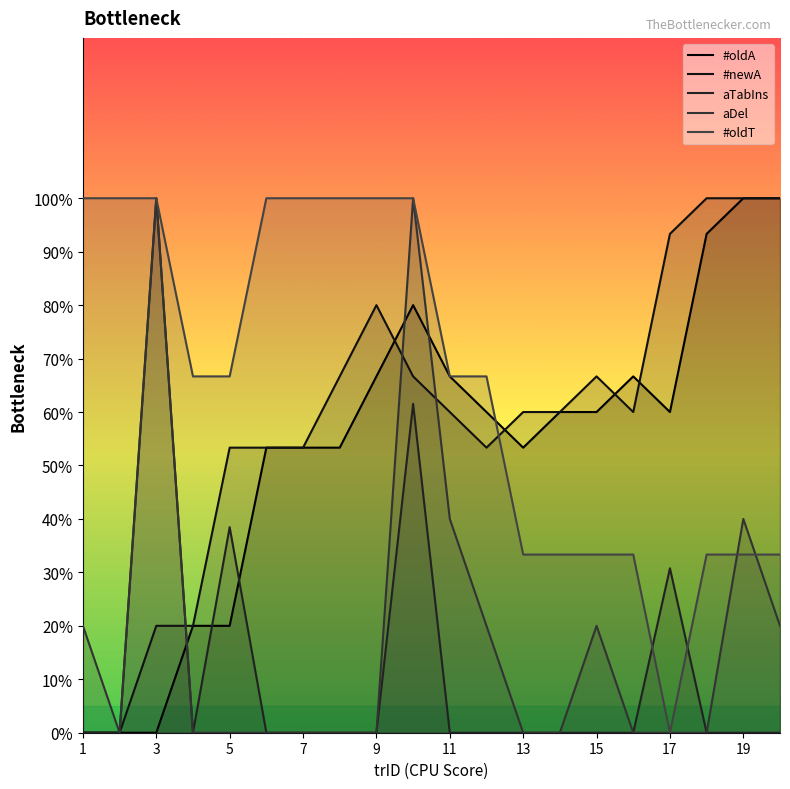

What is the difference between the highest and lowest values at 11?

66.7